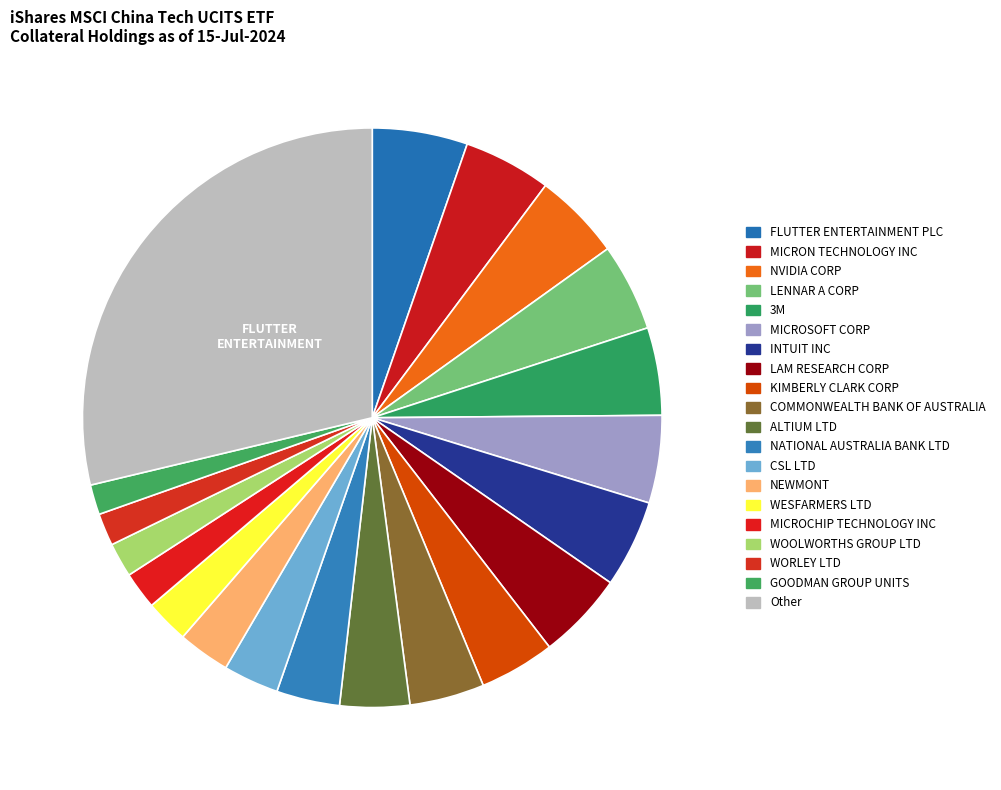

Count the number of slices in the pie.

20